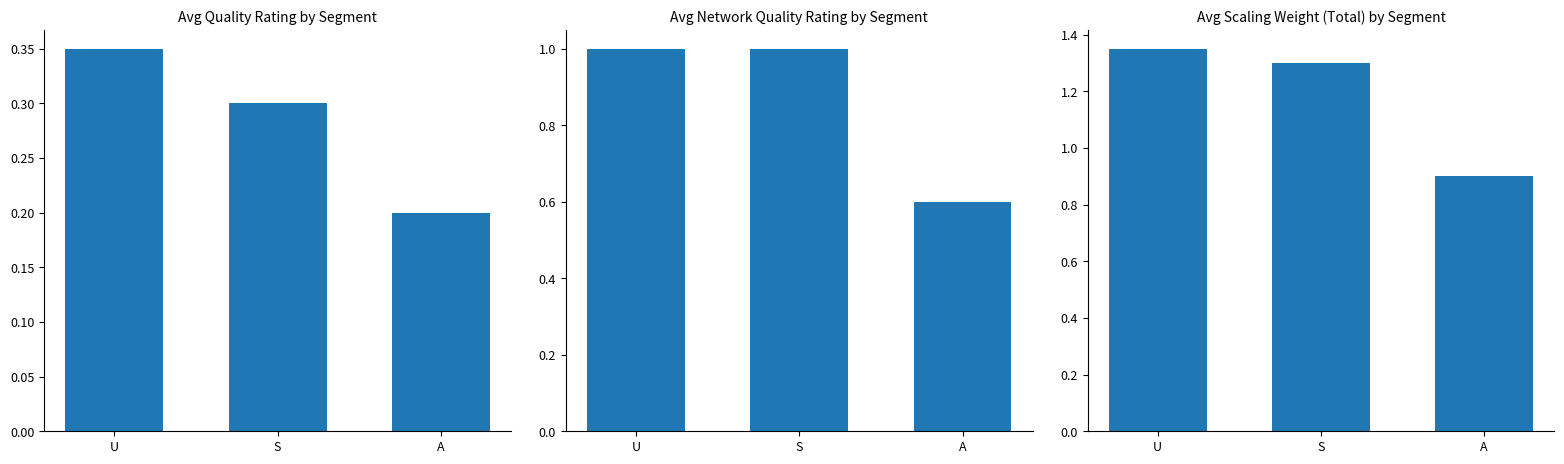

At how many categories does at least one series exceed 0?

3